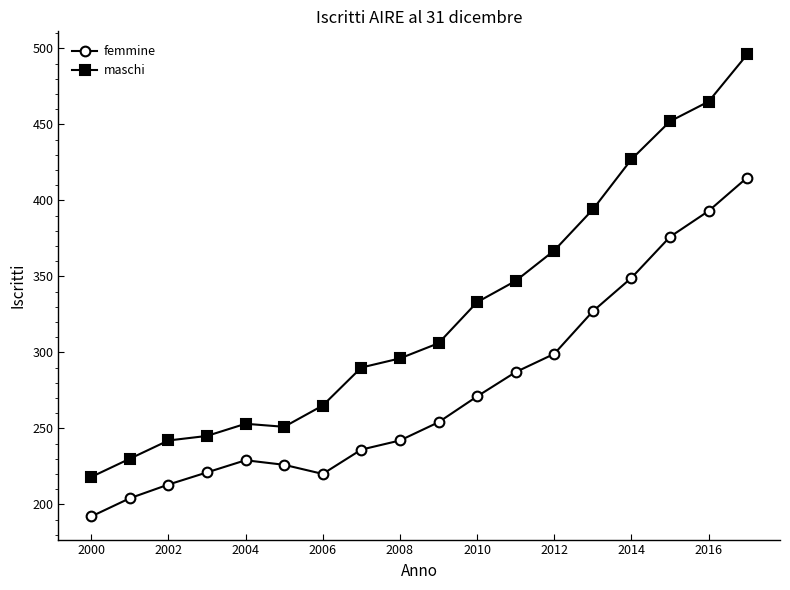

What is the minimum value shown in the chart?

192